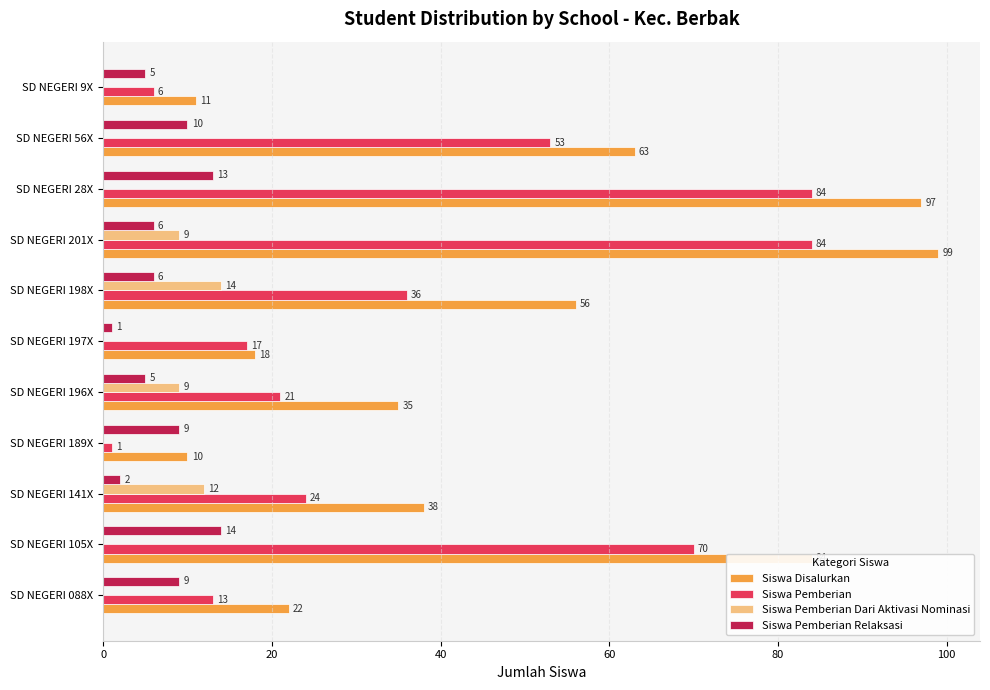

Between SD NEGERI 201X and SD NEGERI 56X, which series saw the biggest shift?

Siswa Disalurkan